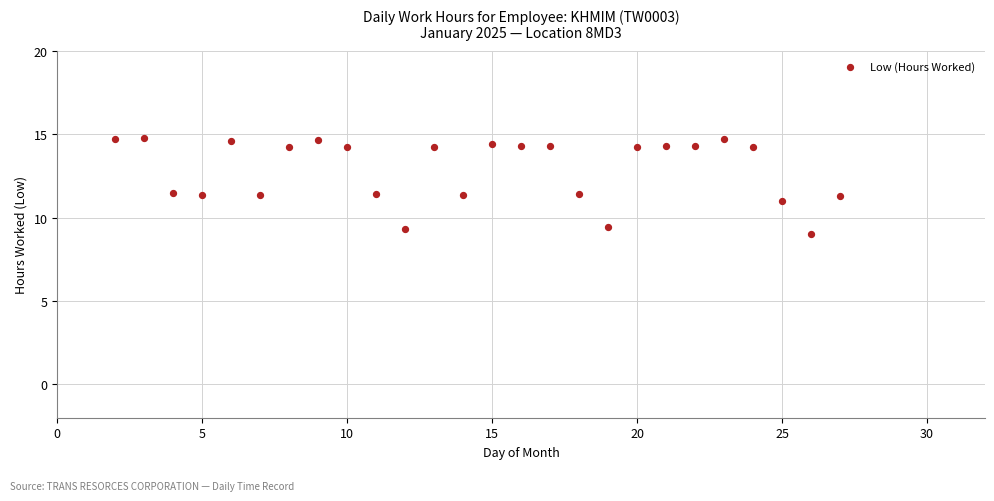

What is the range of Y values (max minus min)?

5.8